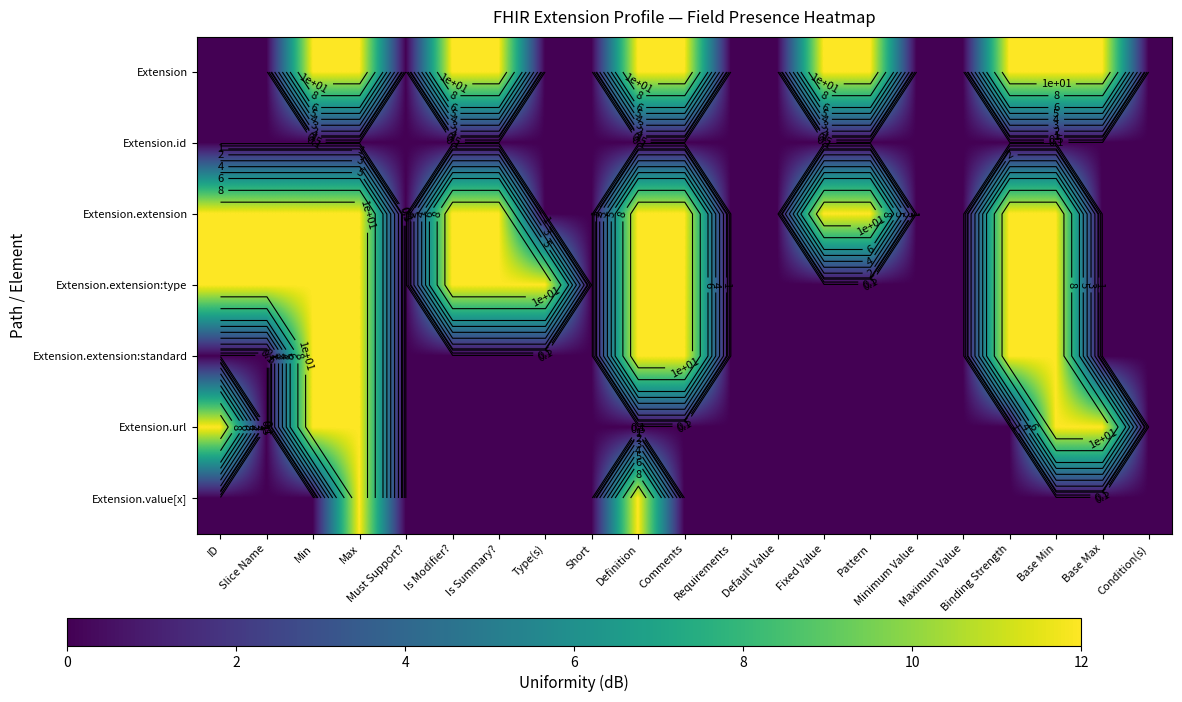

The Extension.url series shows 4 at Minimum Value. True or false?

False